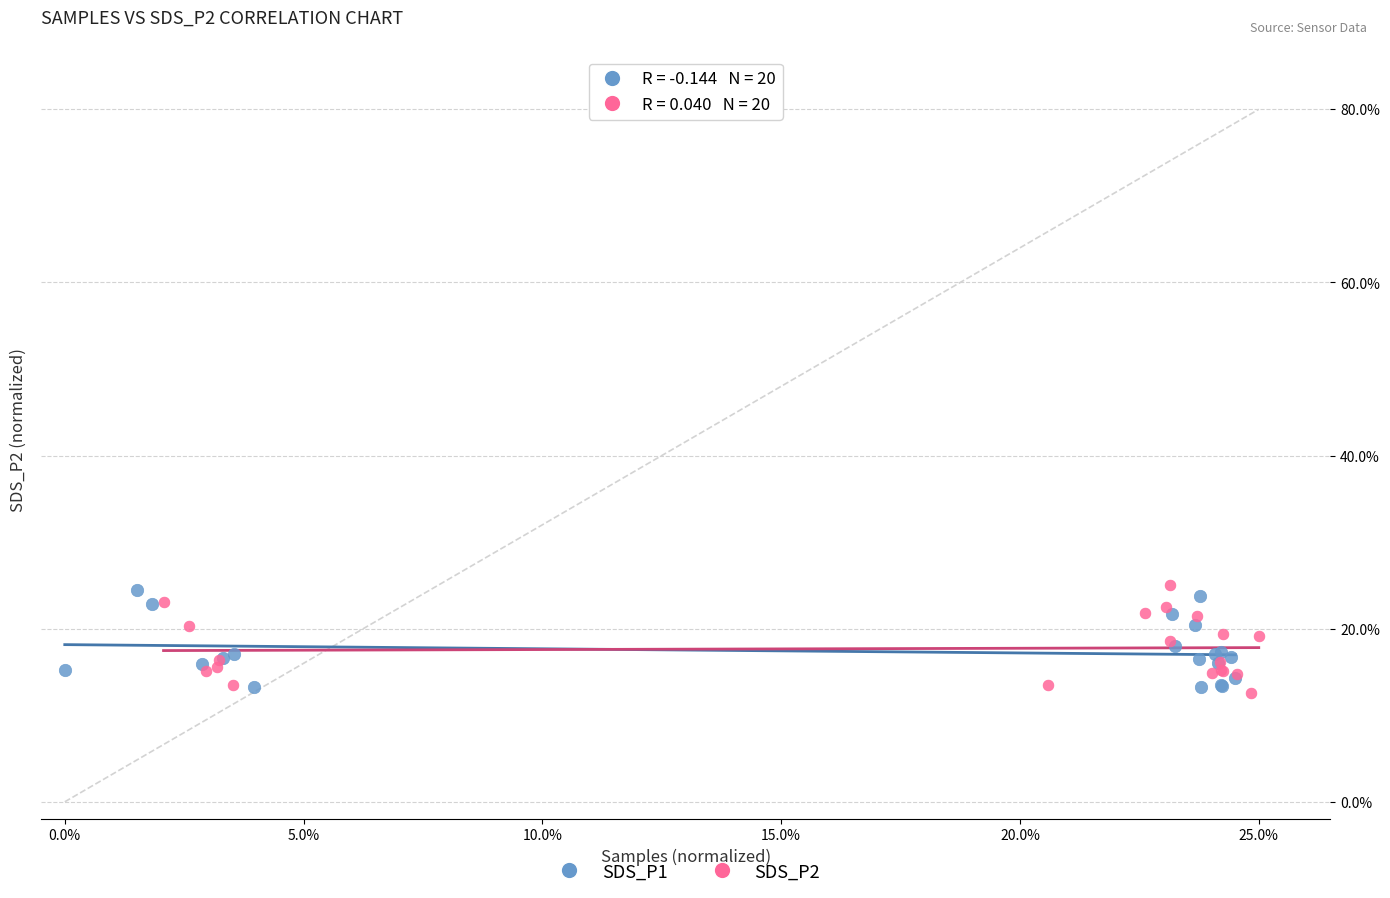

What are all the series names shown in the legend?

SDS_P1, SDS_P2